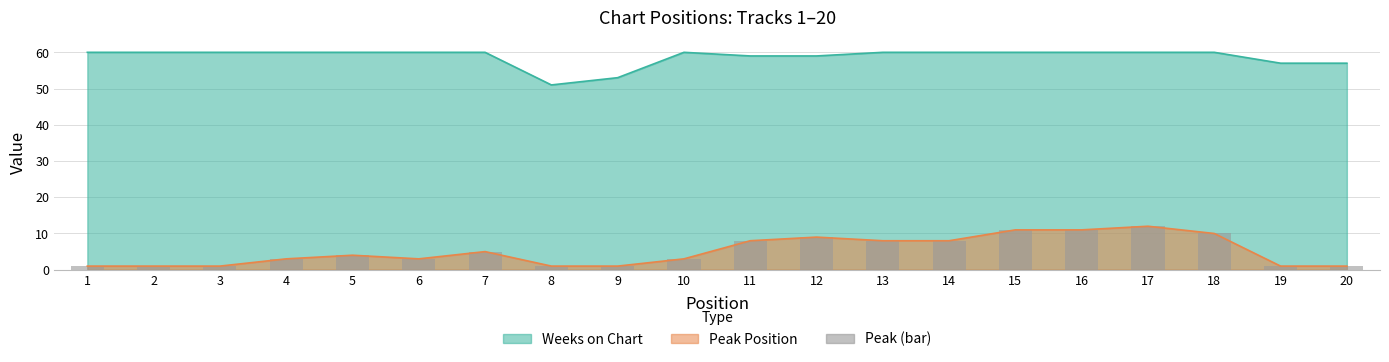

Reading right to left, extract all data points from this chart.

Peak Position: 1	1	10	12	11	11	8	8	9	8	3	1	1	5	3	4	3	1	1	1
Weeks on Chart: 57	57	60	60	60	60	60	60	59	59	60	53	51	60	60	60	60	60	60	60